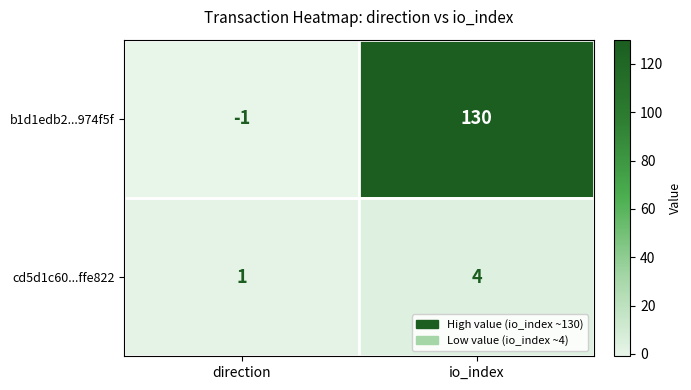

Which series has the widest spread of values?

b1d1edb2...974f5f